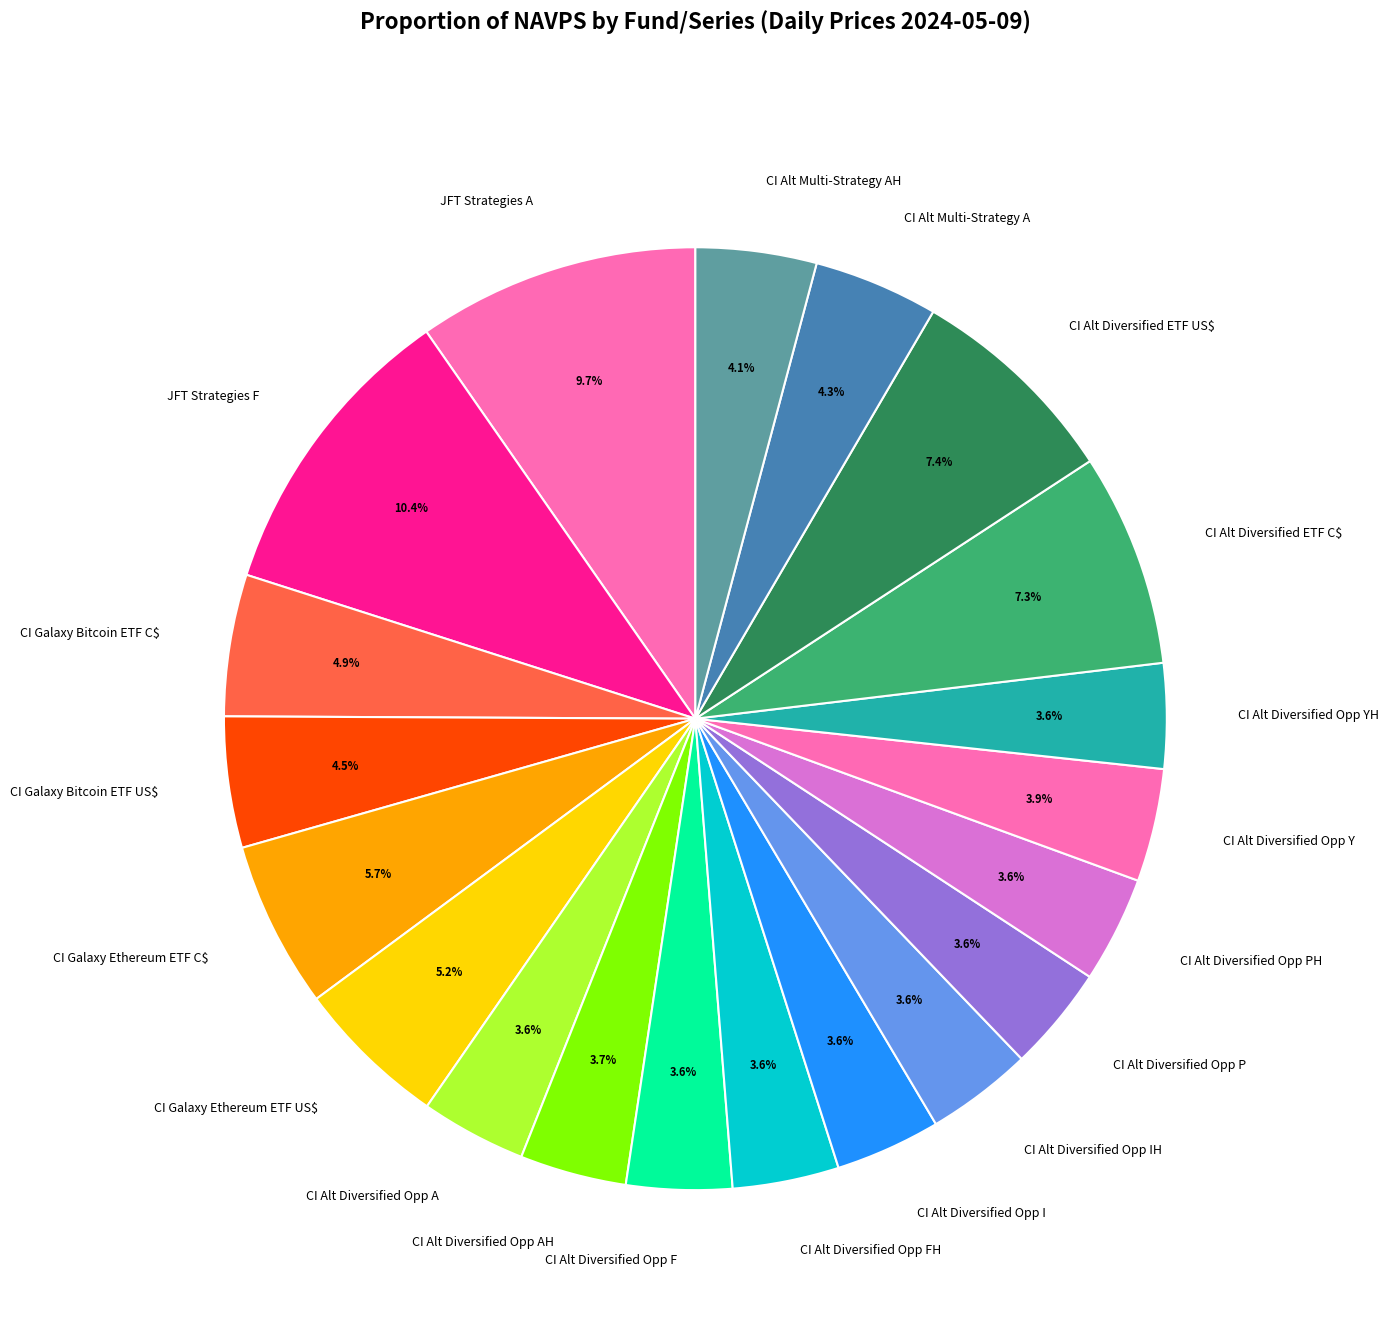

To the nearest percent, what is the difference between the largest and smallest slice percentages?

7%